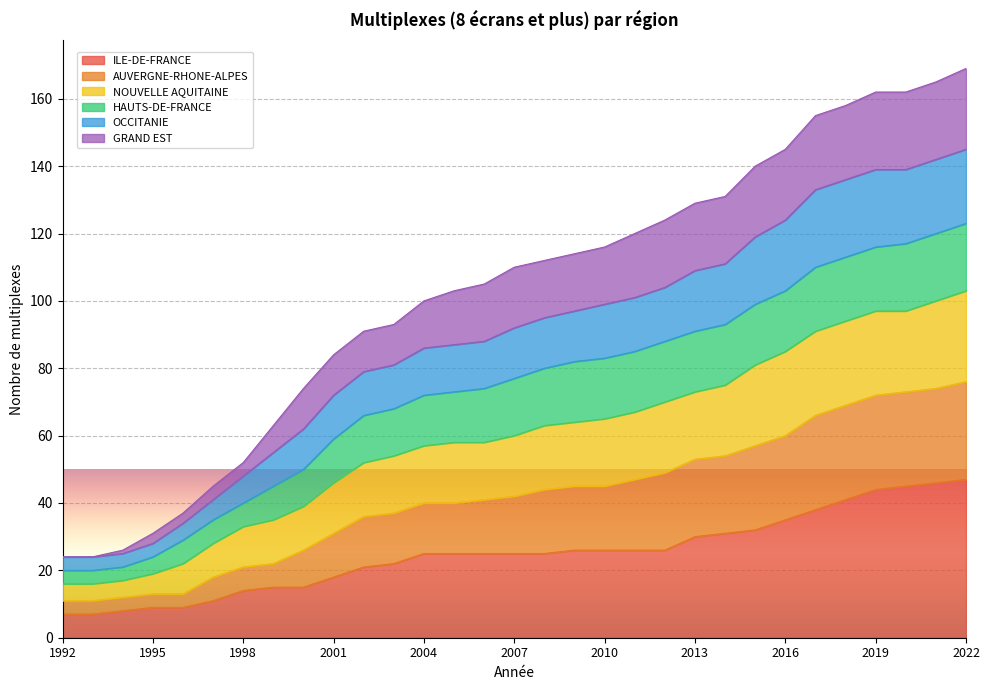

What is the highest value of the ILE-DE-FRANCE series?

47